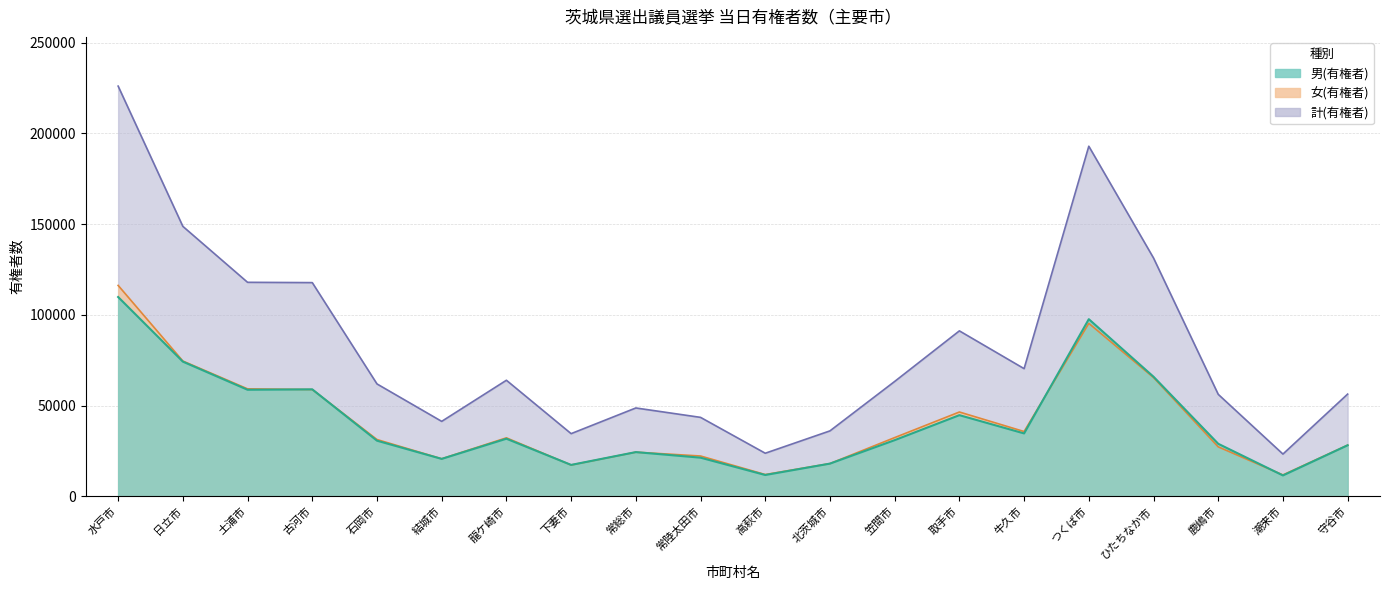

List the series in order of their peak value, lowest first.

男(有権者), 女(有権者), 計(有権者)